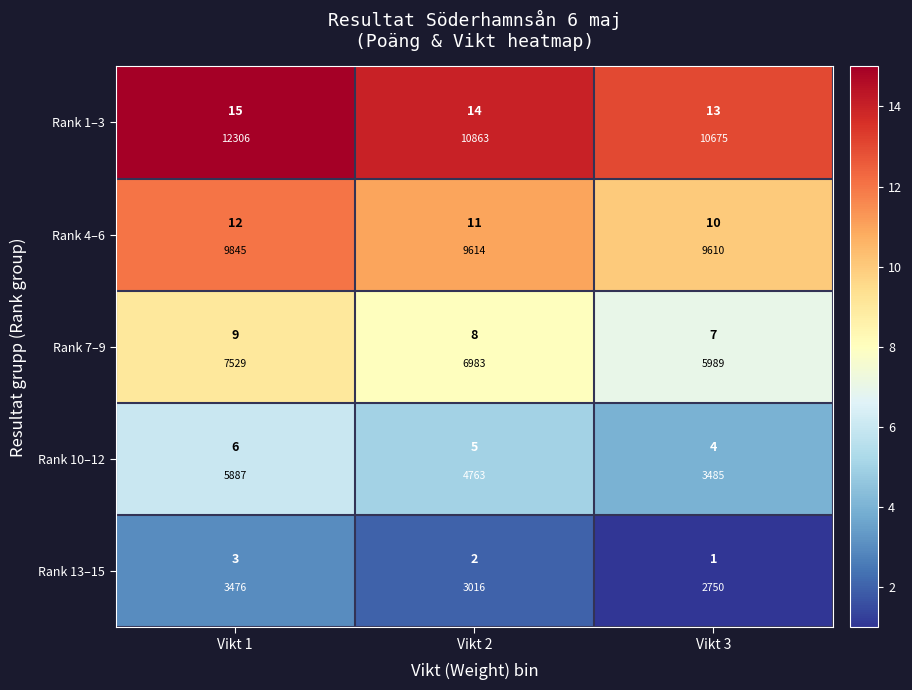

What is the total value across all series at Vikt 1?

45